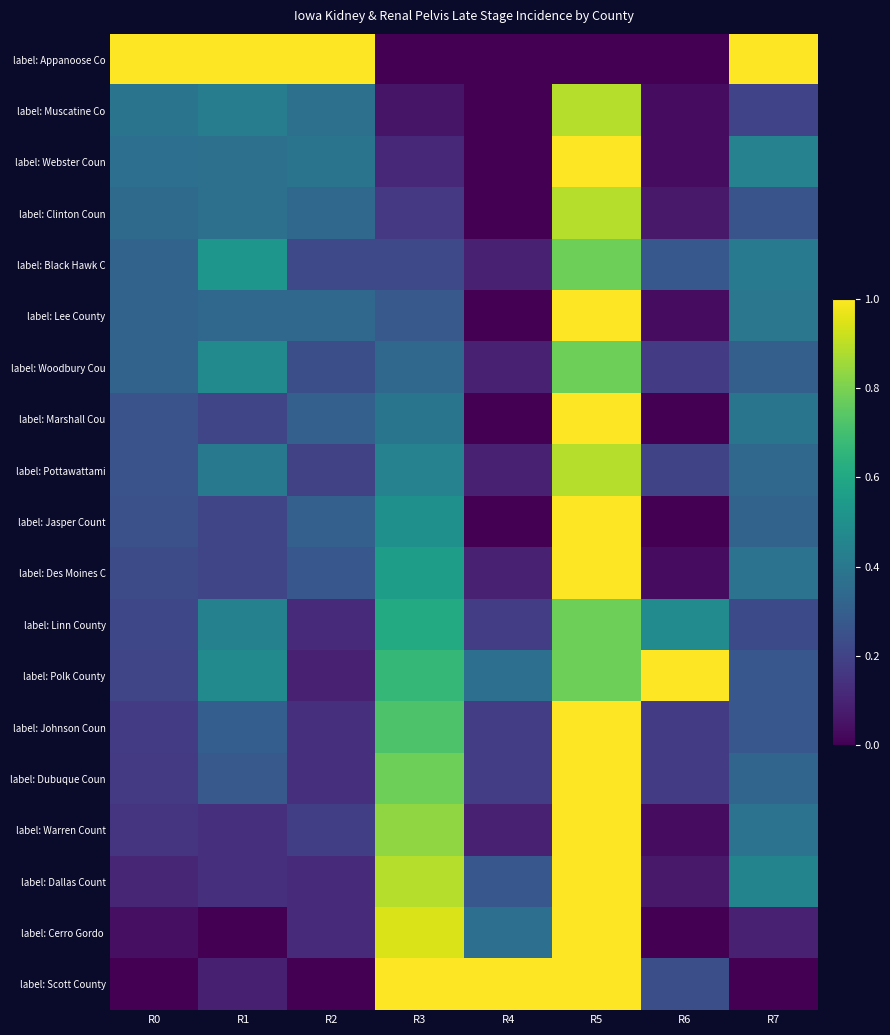

Count the number of categories in the chart.

8